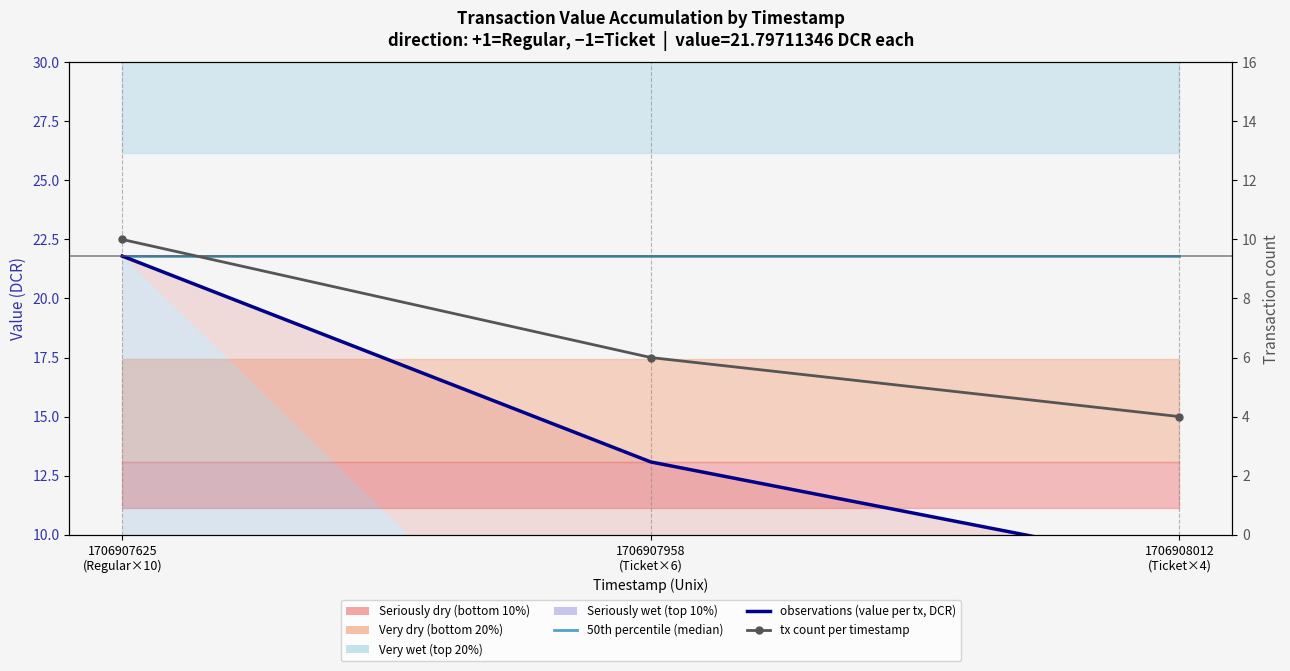

Read the tx count per timestamp value at 1706907958
(Ticket×6).

6.0